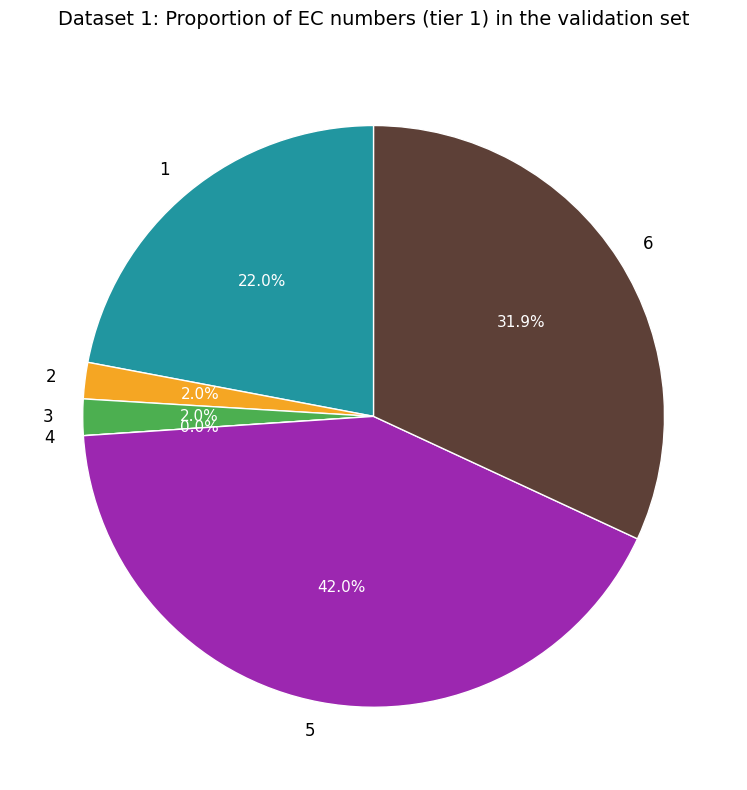

Does 5 account for over 50% of the chart?

No